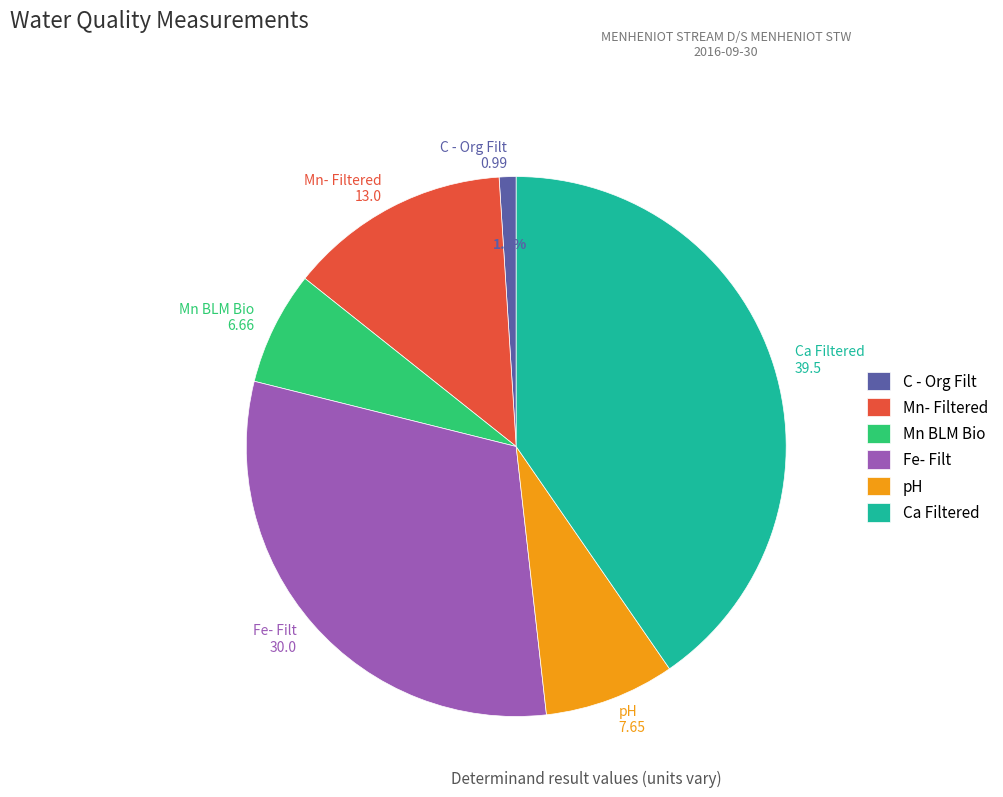

Does any single category account for the majority?

No